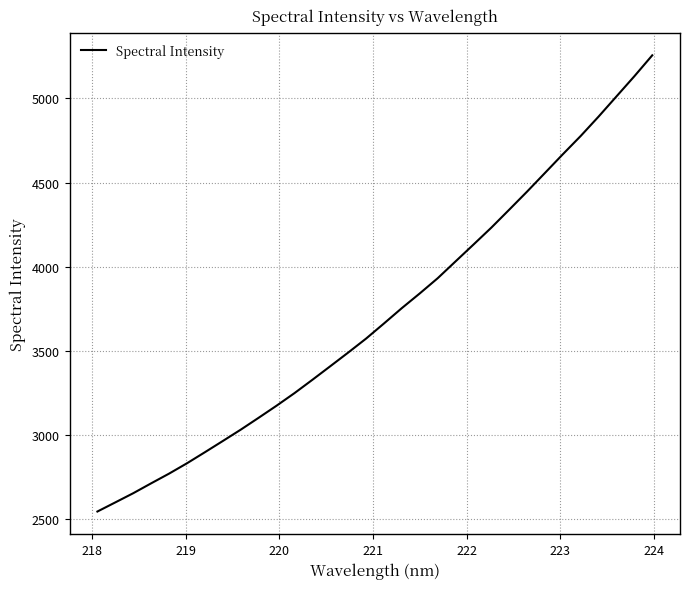

What is the smallest value displayed?

2545.2